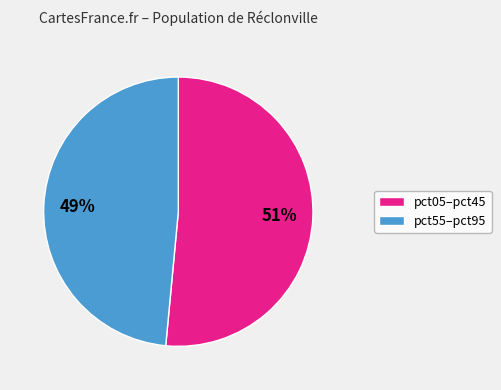

Does any single category account for the majority?

Yes